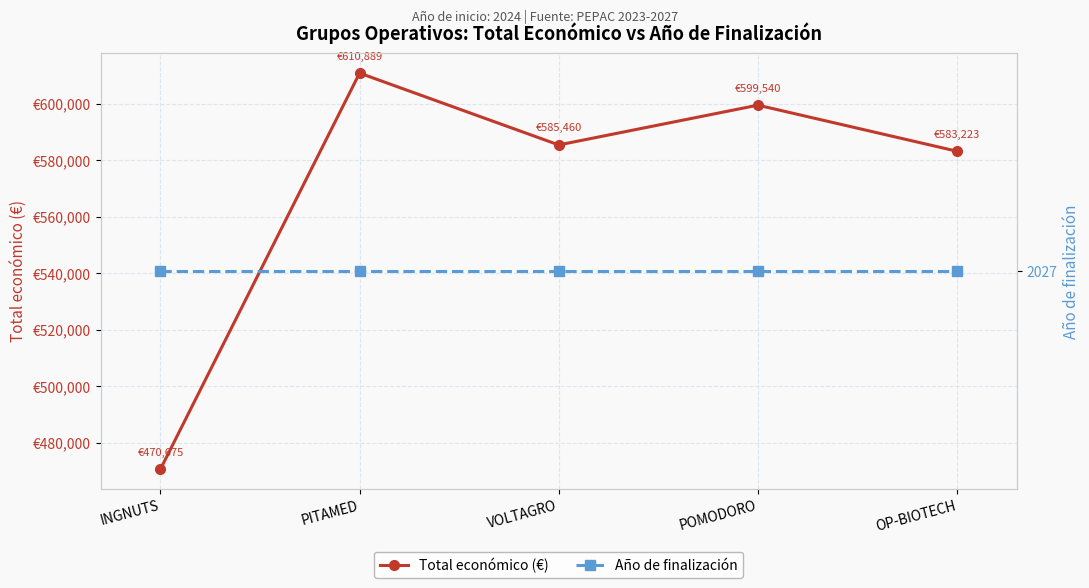

True or false: Total económico (€) and Año de finalización cross at least once.

False